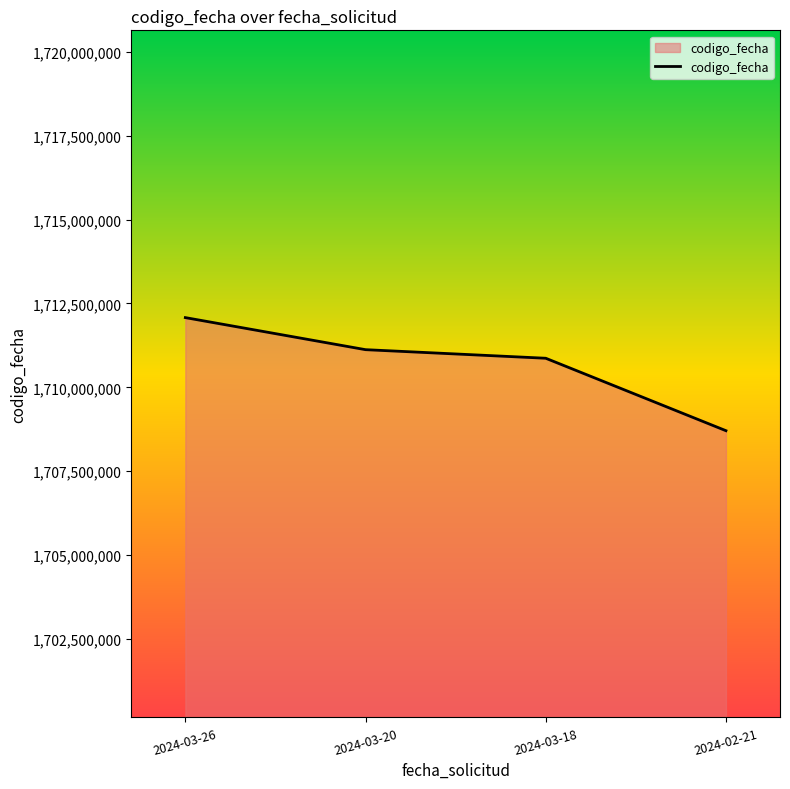

What is the change in value from 2024-03-26 to 2024-03-18?

-1210949